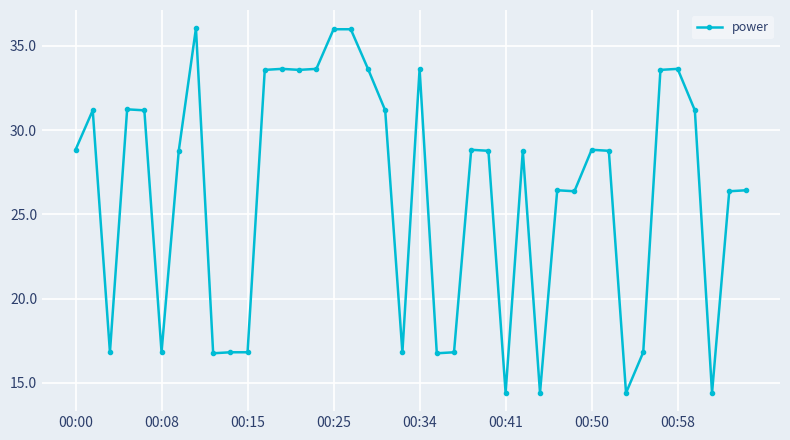

What is the value of the 9th point from the left?

16.8